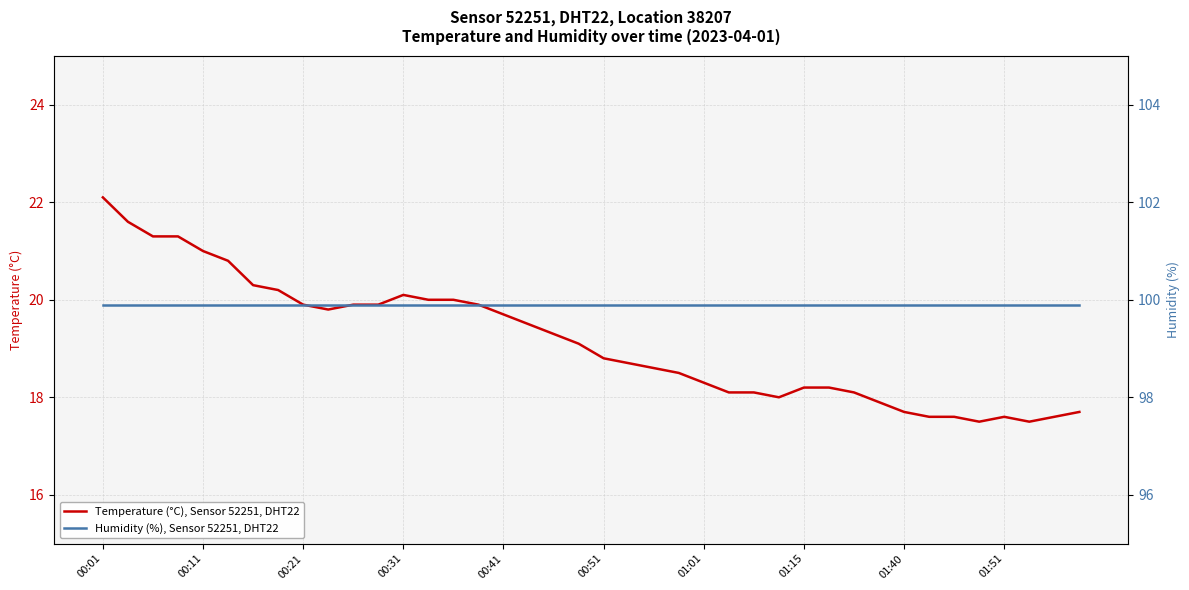

At which label does Temperature (°C), Sensor 52251, DHT22 first exceed 19?

00:01